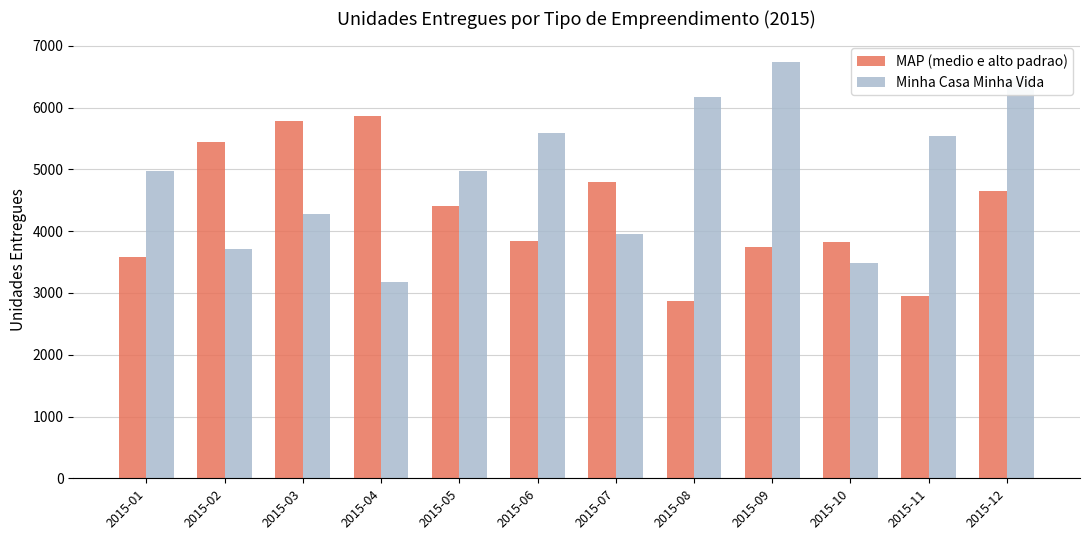

Count the number of categories in the chart.

12